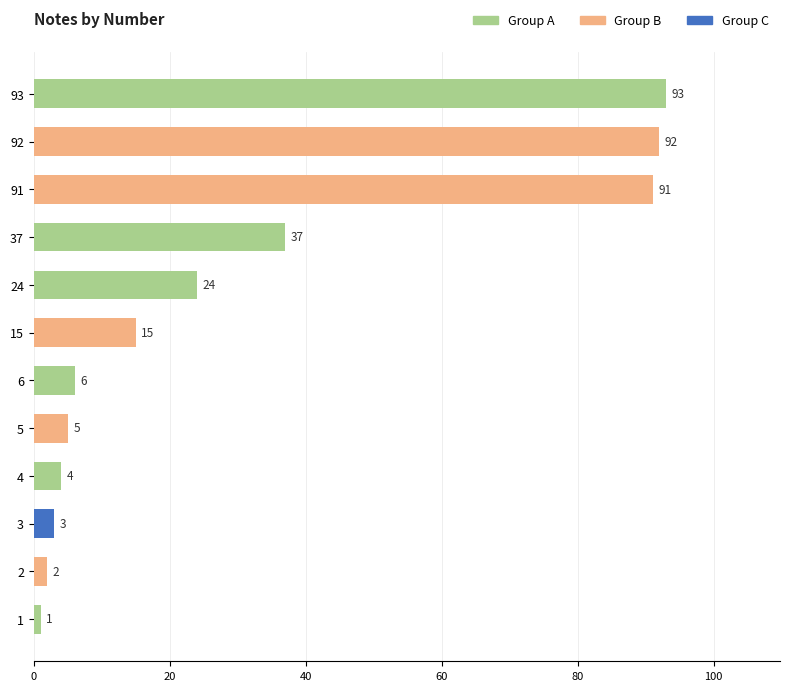

Which has a higher value, 1 or 4?

4